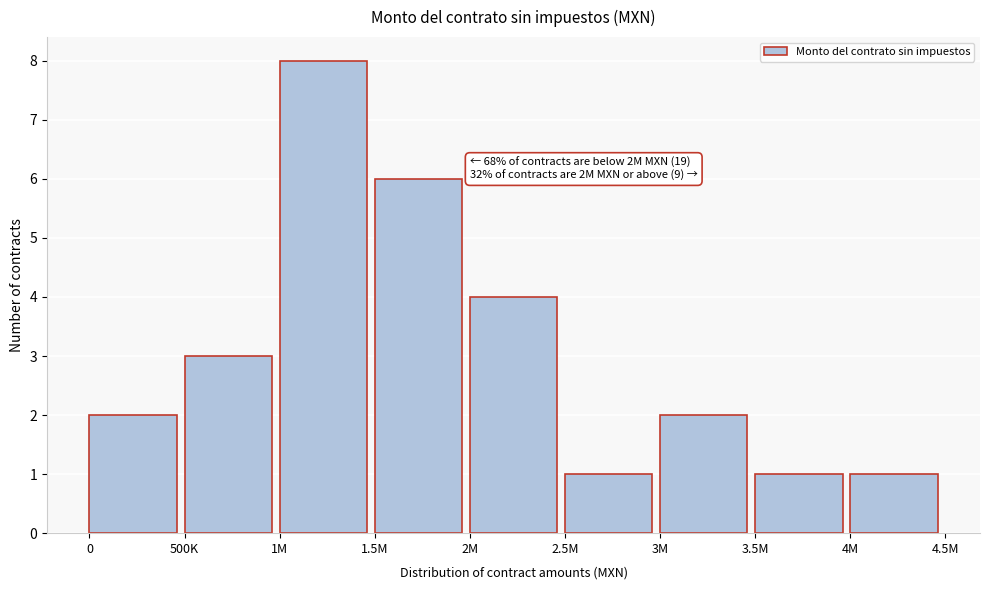

Reading left to right, list all the values displayed in this chart.

2	3	8	6	4	1	2	1	1